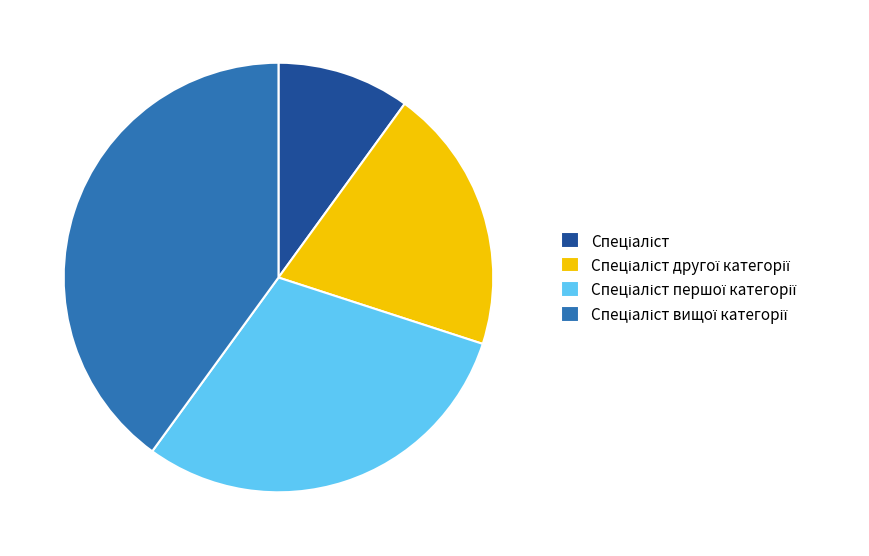

Is there any slice that represents more than half of the pie?

No